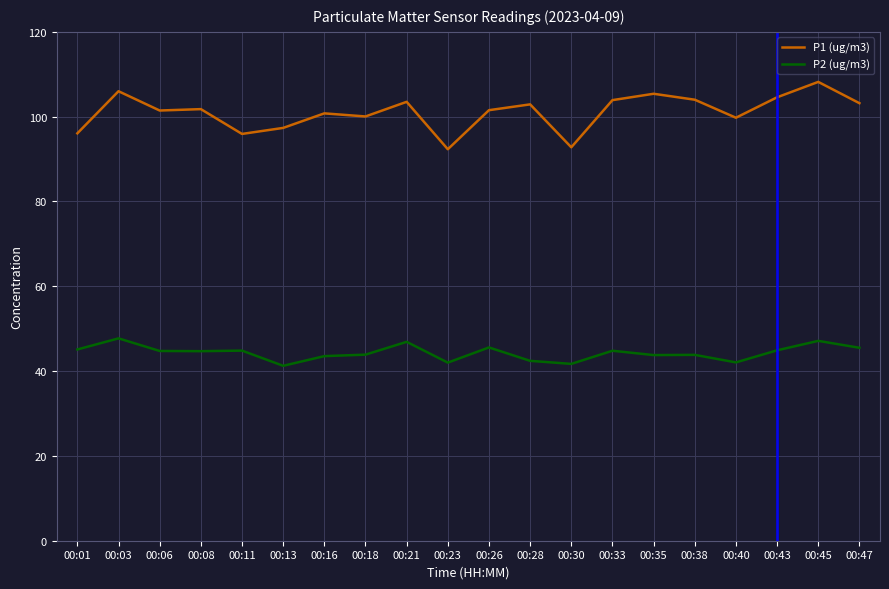

How many lines are shown in the chart?

2